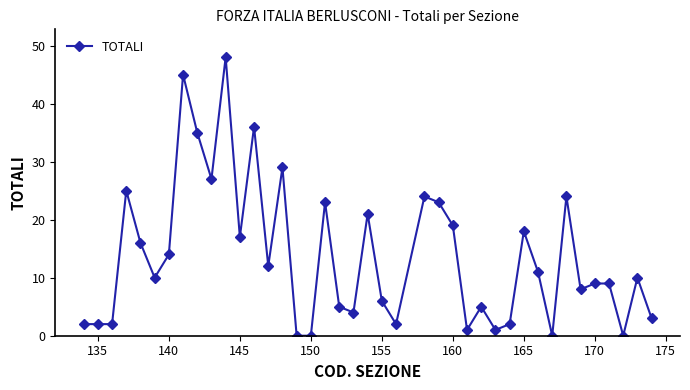

What is the maximum value shown in the chart?

48